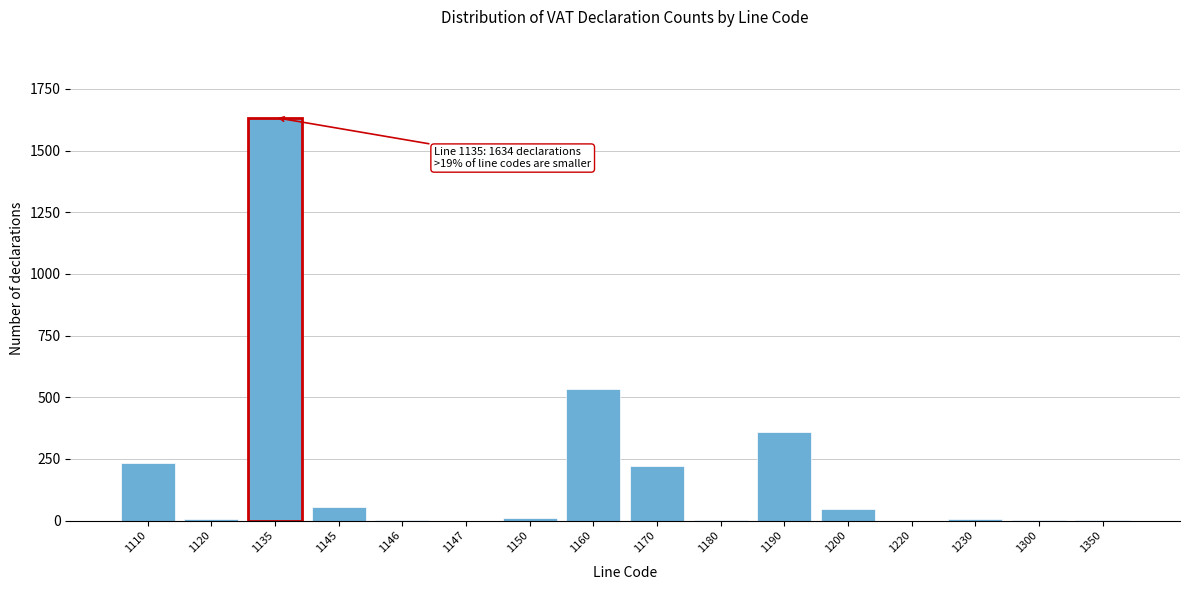

At which label is the value closest to 817?

1160